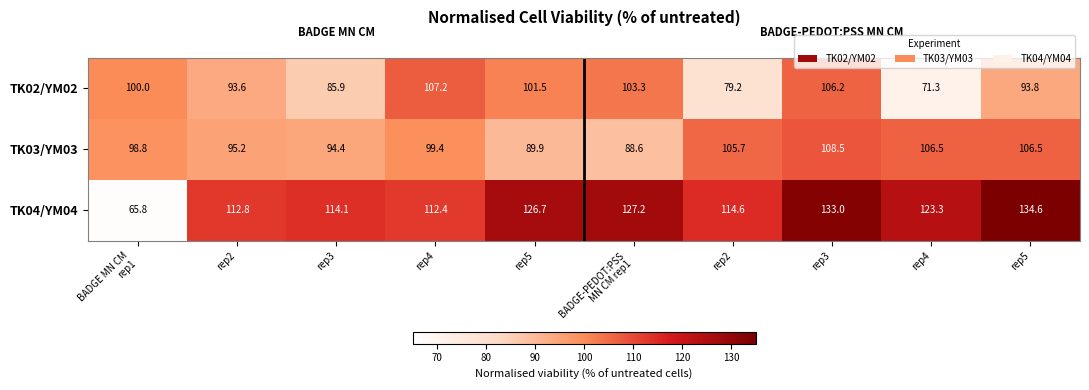

Rank the series at rep2 from highest to lowest value.

TK04/YM04, TK03/YM03, TK02/YM02